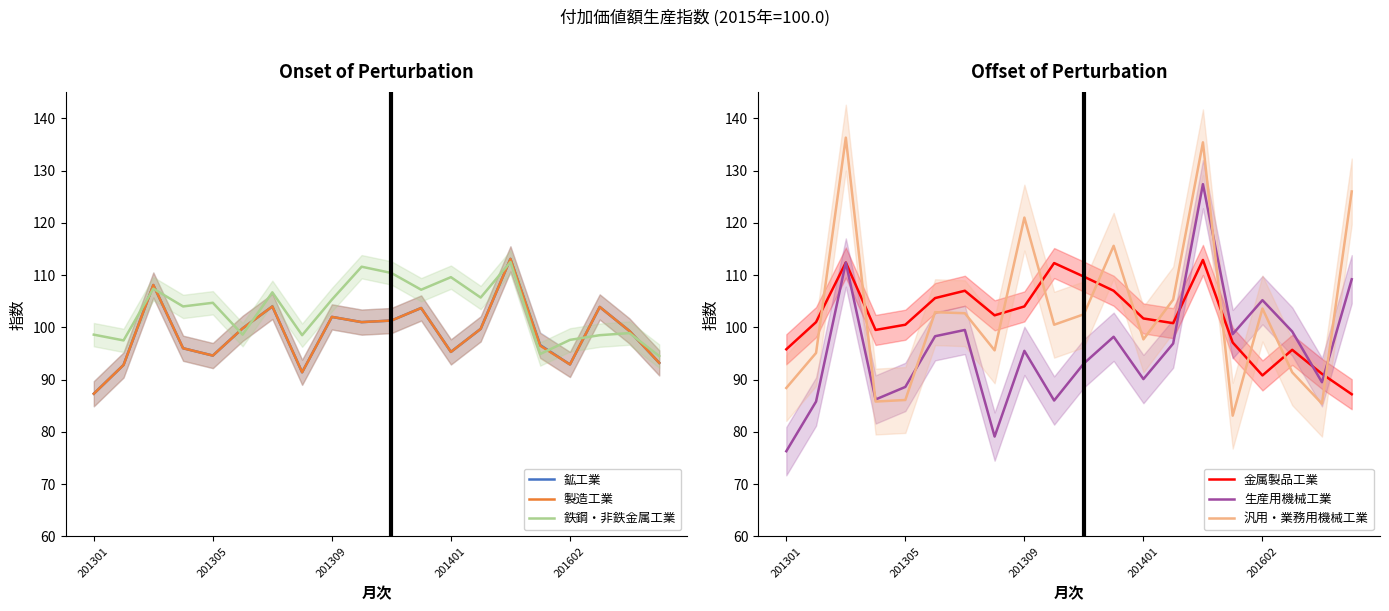

At 7, list the series in order from largest to smallest.

金属製品工業, 鉄鋼・非鉄金属工業, 汎用・業務用機械工業, 鉱工業, 製造工業, 生産用機械工業